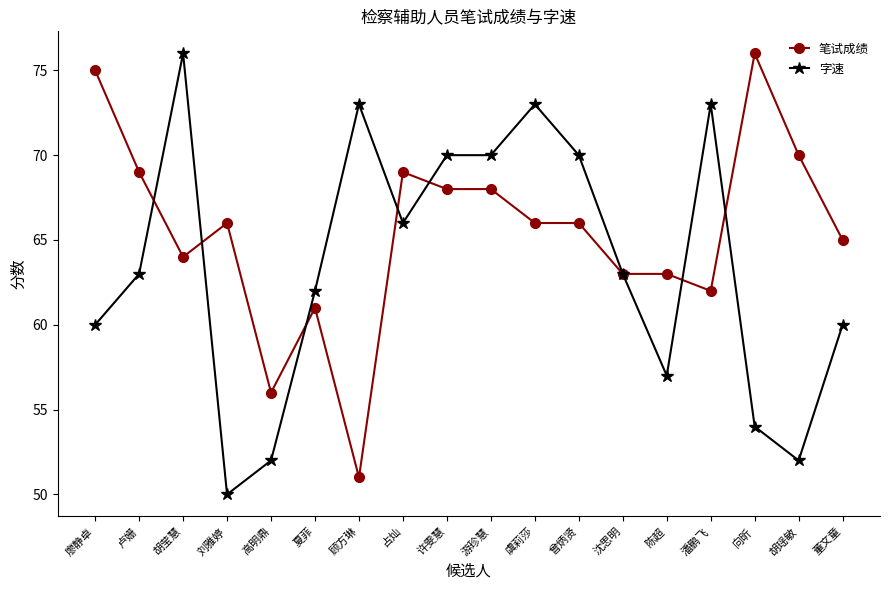

What is the label of the 18th point from the right?

廖静卓